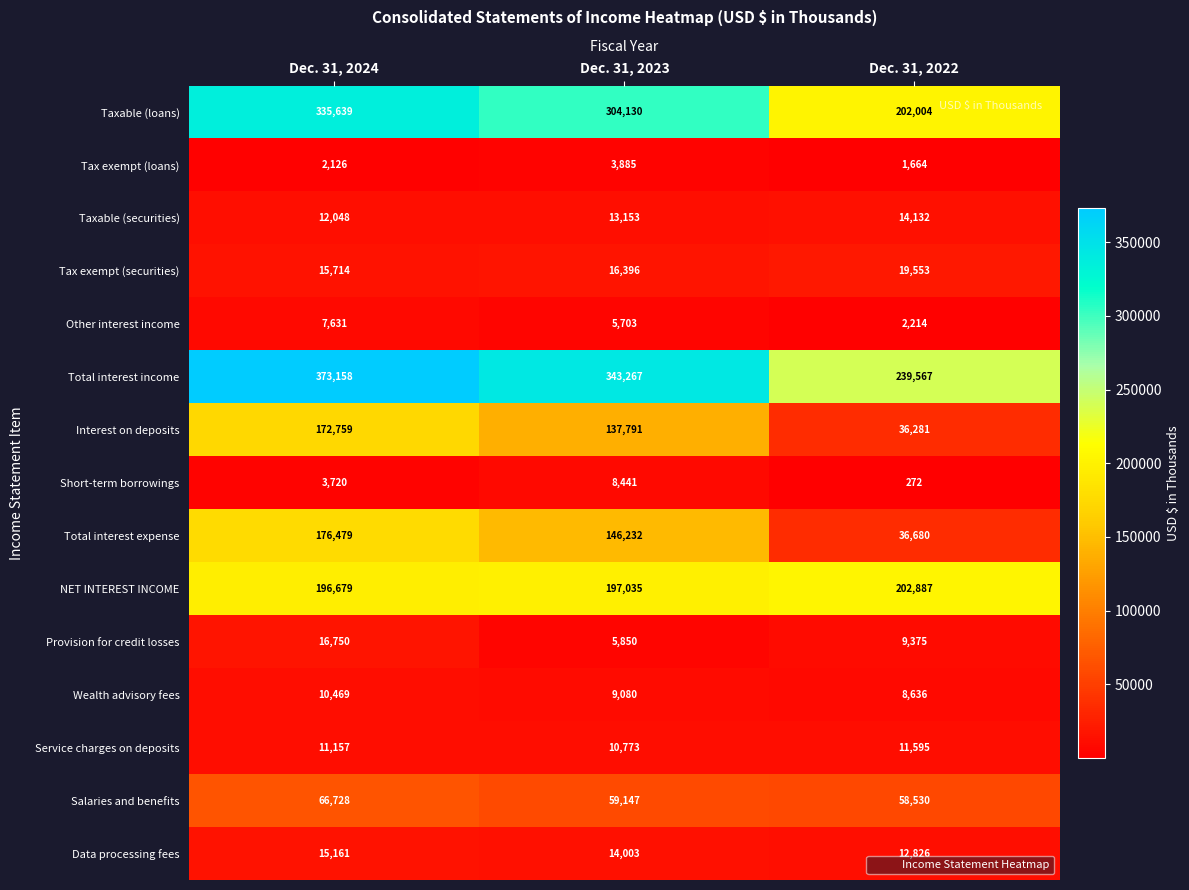

What is the difference between the highest and lowest values at Dec. 31, 2023?

339382